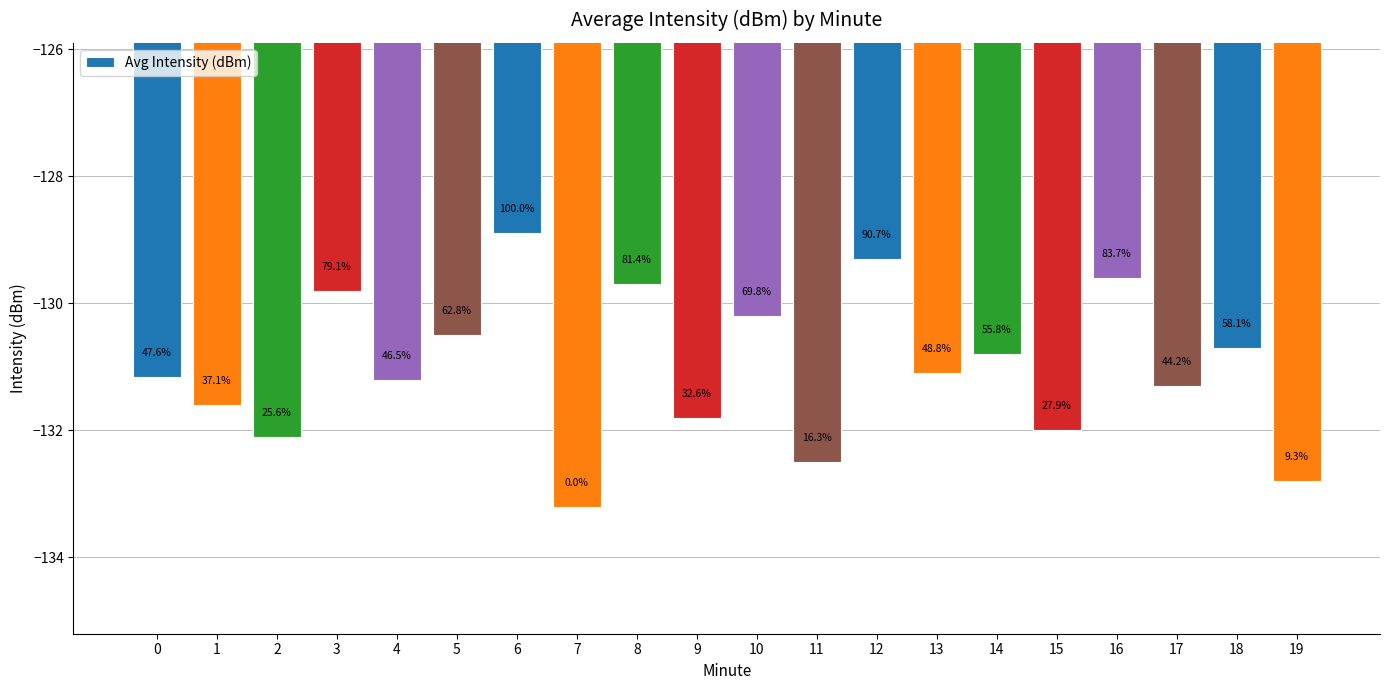

At which label does the data first exceed -131?

3